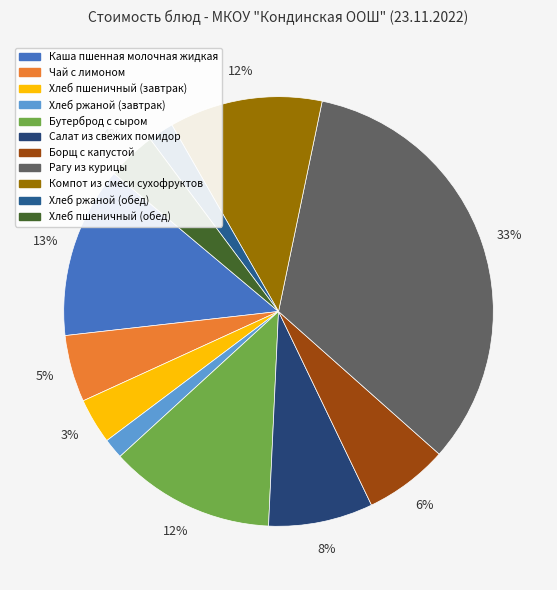

Which slice is the largest?

Рагу из курицы